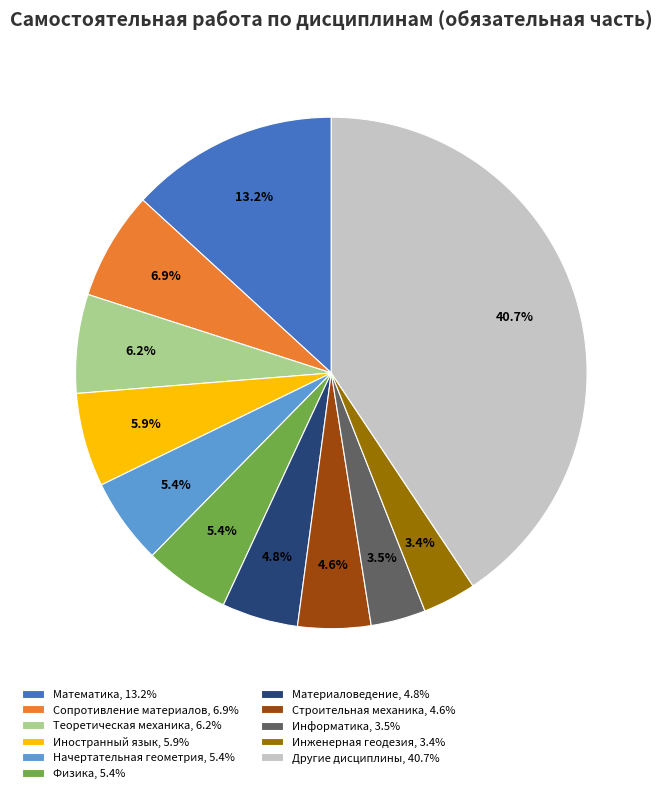

Does Материаловедение, 4.8% represent more than half of the total?

No